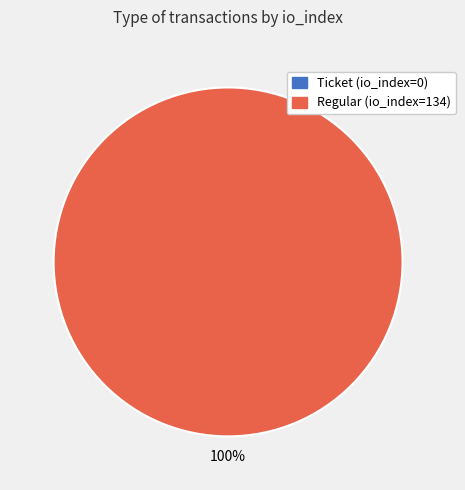

Combined, what portion of the pie is Ticket (io_index=0) and Regular (io_index=134)?

100.0%